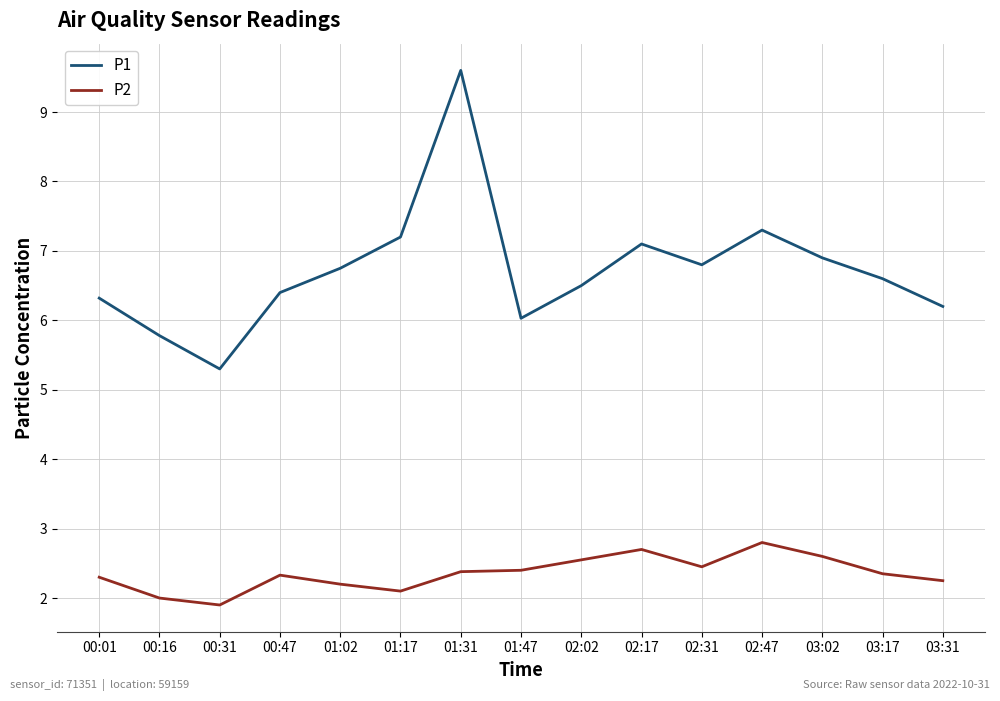

What value does the P2 series have at 00:31?

1.9